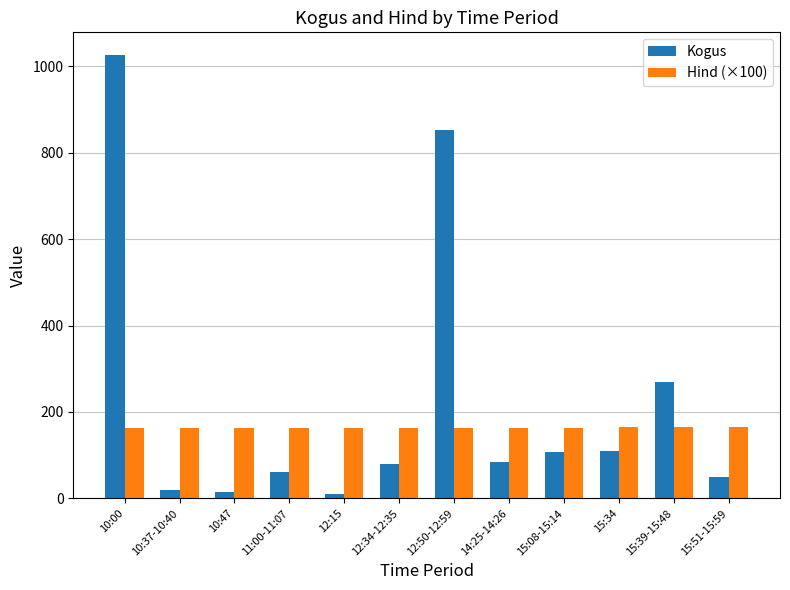

Is the value of Hind (×100) at 12:50-12:59 greater than the value of Kogus at 12:34-12:35?

Yes